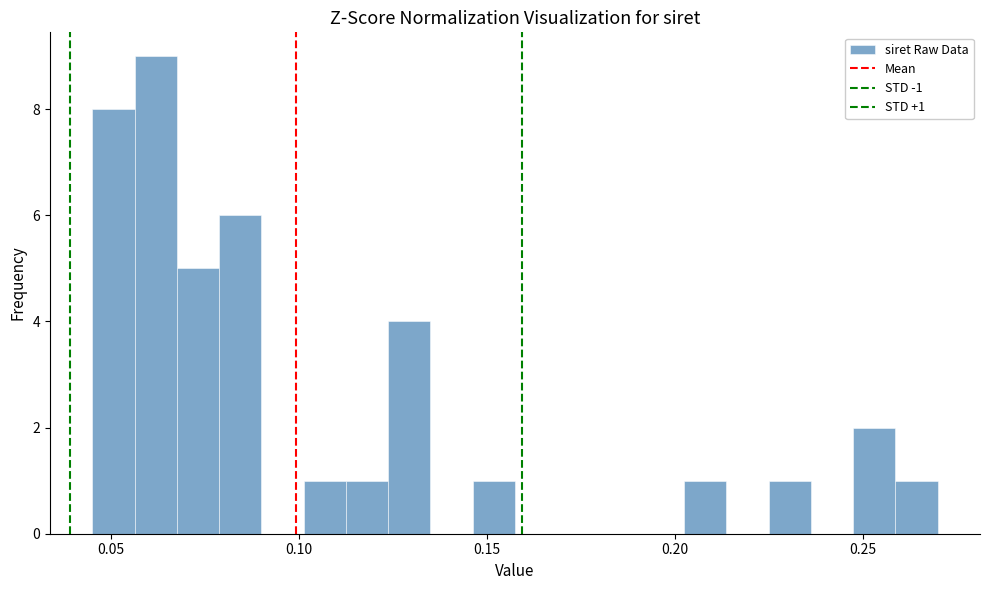

Read against the x-axis, roughly where is the centre of the tallest bar?

0.060